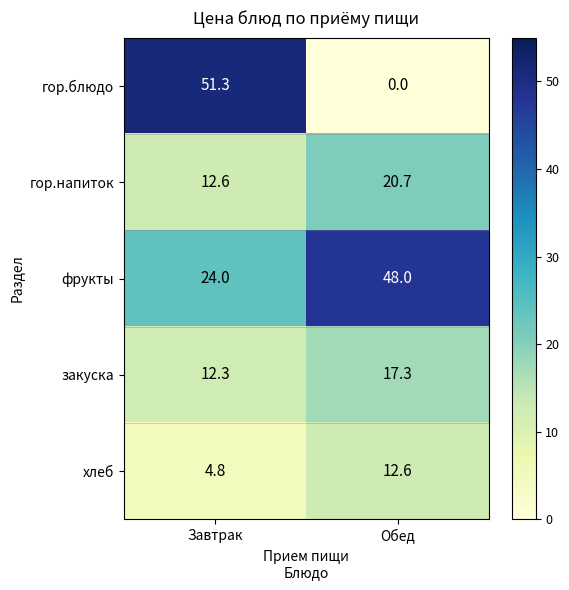

What is the spread (max minus min) of values at Обед?

48.0